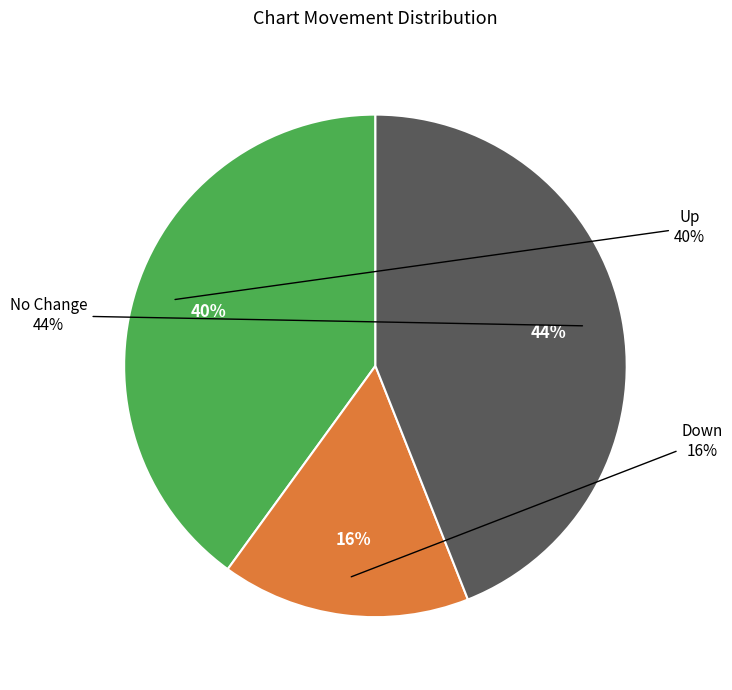

Count the number of slices in the pie.

3